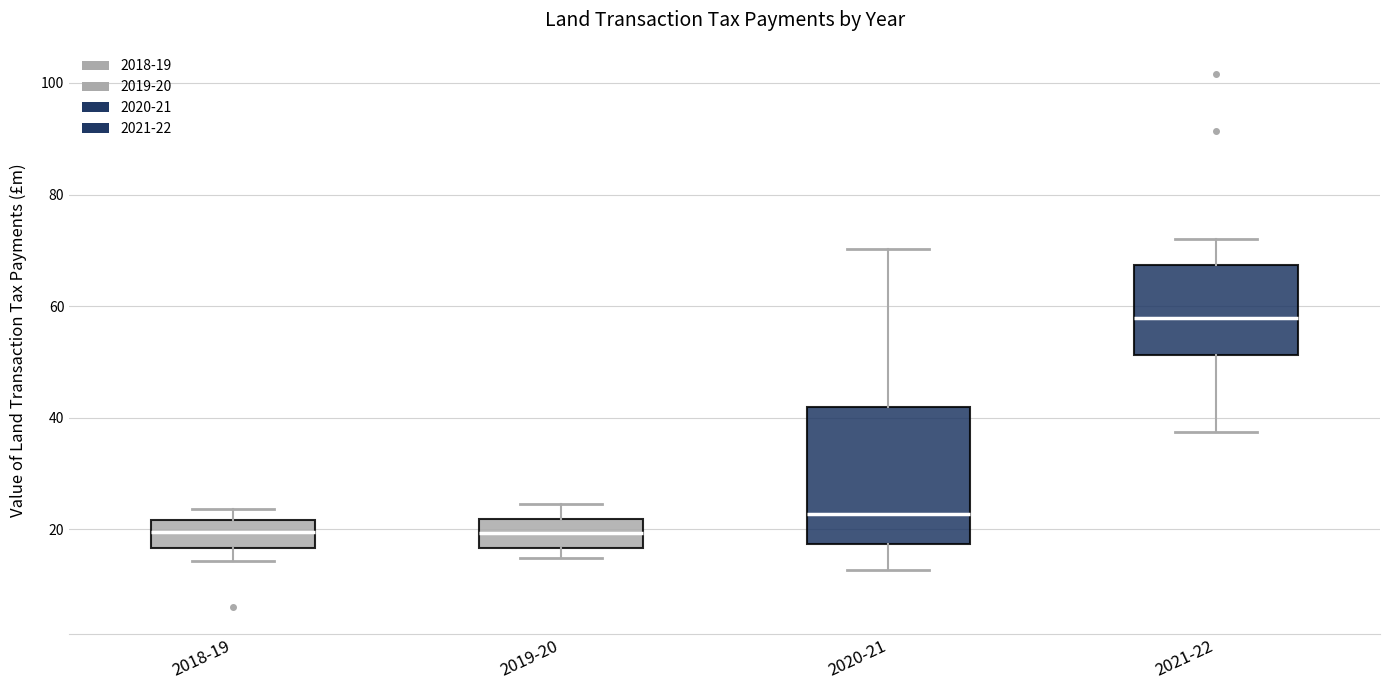

Which box is the tallest, from its lower edge to its upper edge?

2020-21